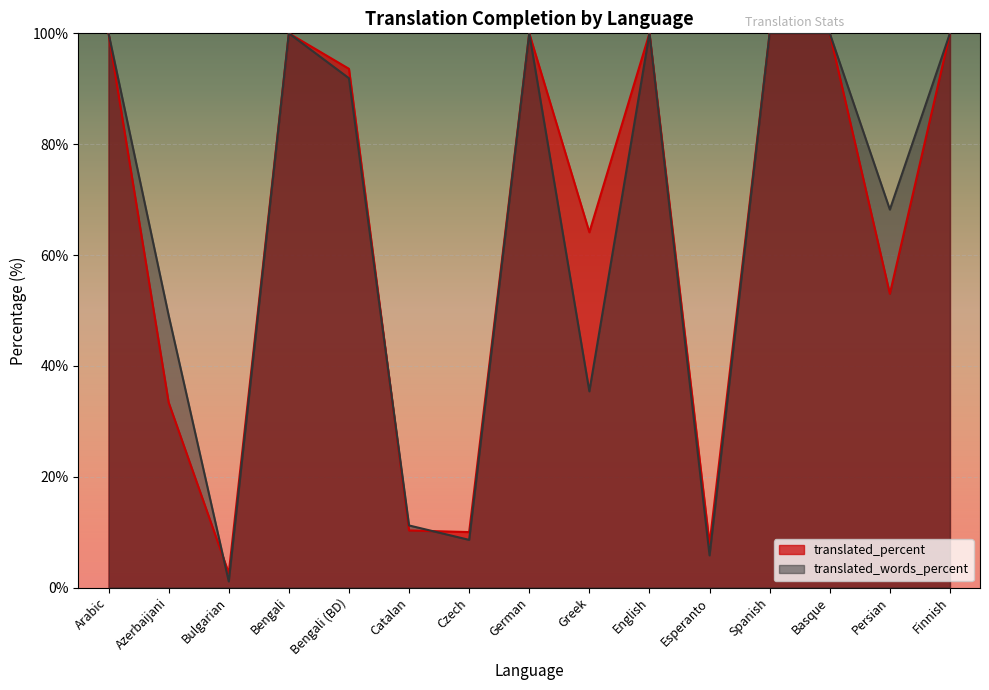

True or false: translated_percent and translated_words_percent cross at least once.

True